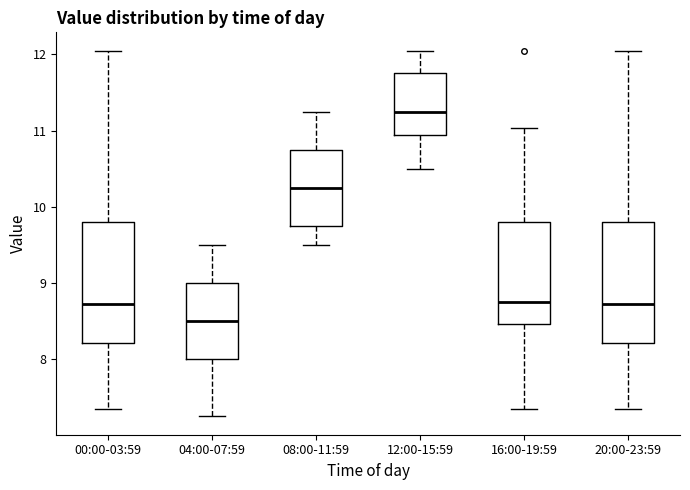

Reading left to right, read every box against the y-axis: the position of its median line, the range the box covers, and the ends of its whiskers. The values are not printed on the chart, so give them approximately, as read against the axis.

00:00-03:59: median 8.7, box 8.2 to 9.8, whiskers 7.4 to 12.1
04:00-07:59: median 8.5, box 8.0 to 9.0, whiskers 7.3 to 9.5
08:00-11:59: median 10.3, box 9.8 to 10.8, whiskers 9.5 to 11.3
12:00-15:59: median 11.3, box 10.9 to 11.8, whiskers 10.5 to 12.1
16:00-19:59: median 8.8, box 8.5 to 9.8, whiskers 7.4 to 11.0
20:00-23:59: median 8.7, box 8.2 to 9.8, whiskers 7.4 to 12.1